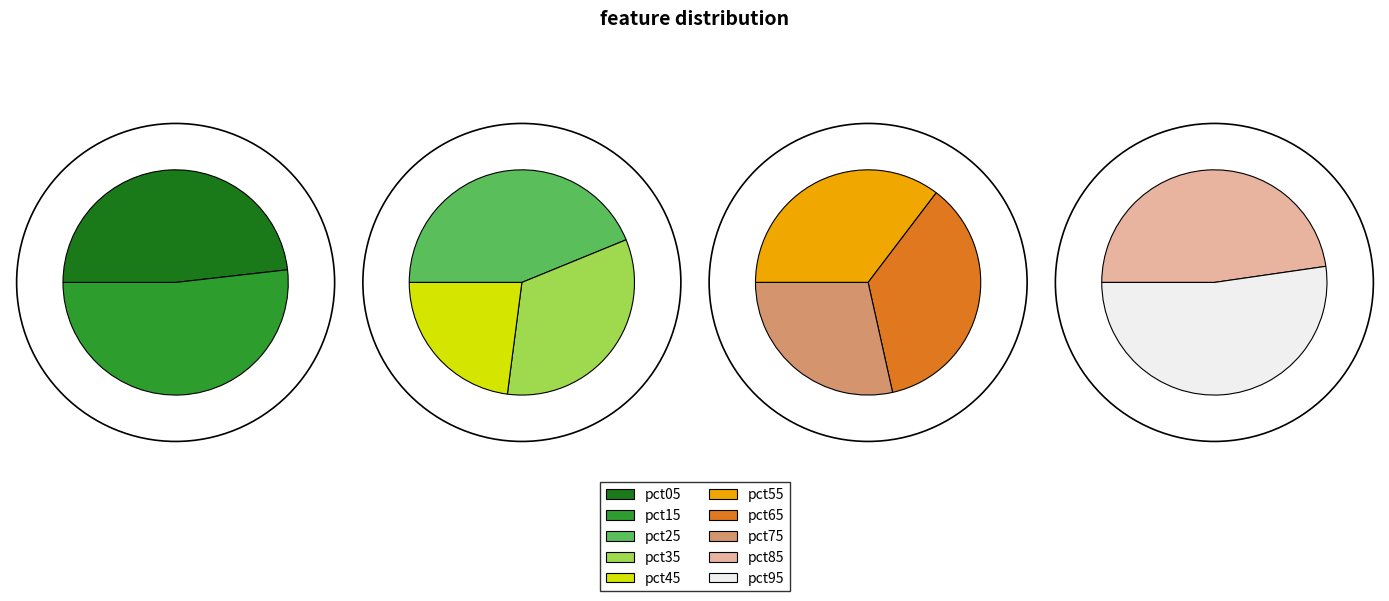

How many segments does this pie chart have?

10